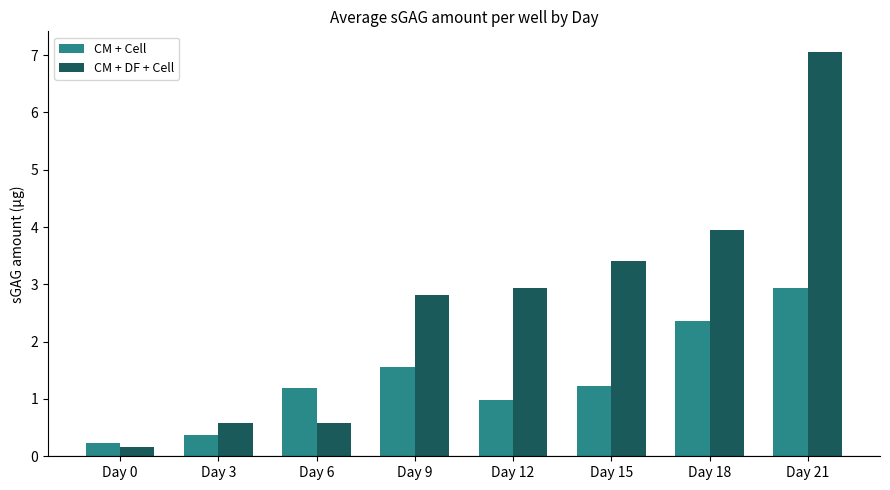

At how many categories does at least one series exceed 3?

3